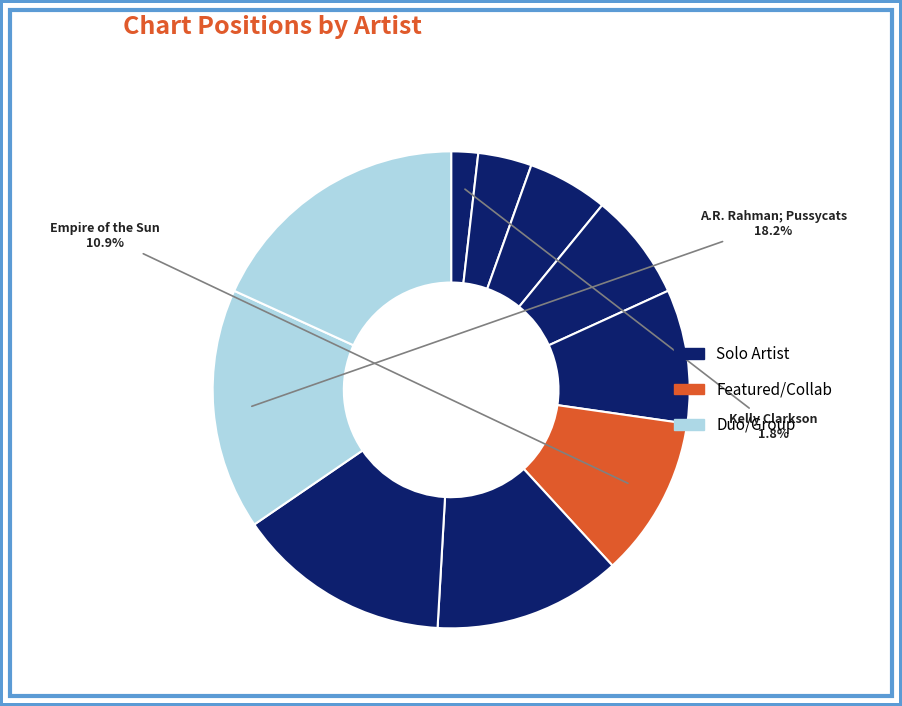

What is the change in value from P!nk to A.R. Rahman; The Pussycat Dolls?

+5